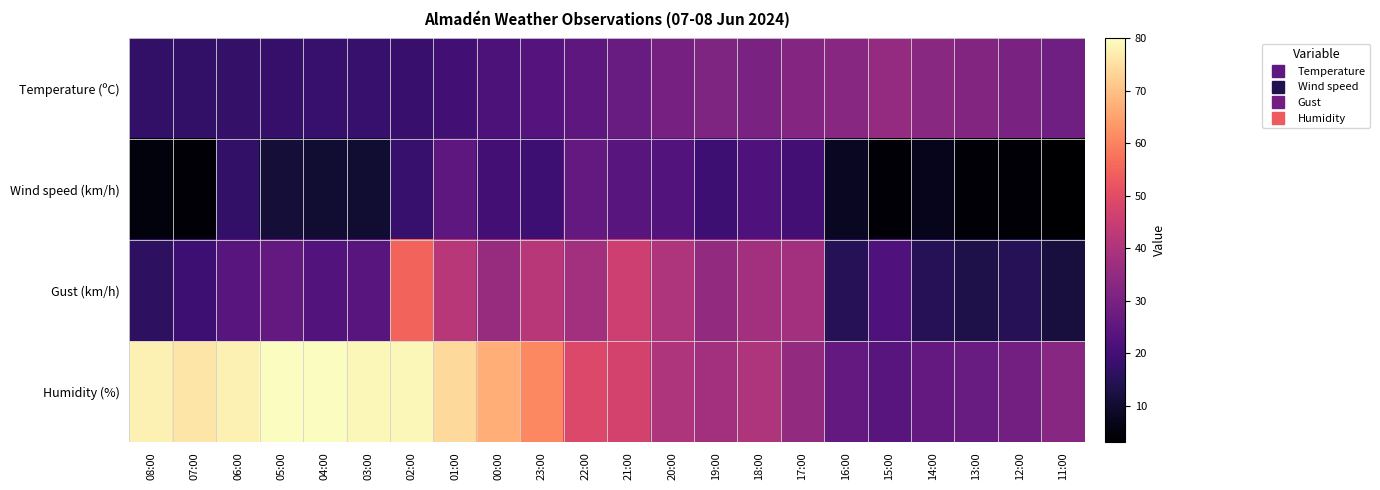

Reading left to right, extract all data points from this chart.

Temperature (ºC): 08:00=17.1	07:00=16.9	06:00=17.4	05:00=17.5	04:00=17.9	03:00=18.0	02:00=18.1	01:00=19.8	00:00=21.7	23:00=23.2	22:00=25.1	21:00=26.9	20:00=29.5	19:00=31.0	18:00=30.2	17:00=32.3	16:00=33.0	15:00=35.3	14:00=33.1	13:00=31.8	12:00=30.4	11:00=28.3
Wind speed (km/h): 08:00=5.0	07:00=4.0	06:00=17.0	05:00=11.0	04:00=10.0	03:00=10.0	02:00=18.0	01:00=25.0	00:00=20.0	23:00=19.0	22:00=26.0	21:00=24.0	20:00=23.0	19:00=19.0	18:00=22.0	17:00=20.0	16:00=8.0	15:00=4.0	14:00=7.0	13:00=4.0	12:00=4.0	11:00=3.0
Gust (km/h): 08:00=16.0	07:00=19.0	06:00=24.0	05:00=26.0	04:00=23.0	03:00=24.0	02:00=55.0	01:00=42.0	00:00=36.0	23:00=42.0	22:00=38.0	21:00=46.0	20:00=40.0	19:00=35.0	18:00=38.0	17:00=38.0	16:00=15.0	15:00=22.0	14:00=15.0	13:00=13.0	12:00=15.0	11:00=12.0
Humidity (%): 08:00=78.0	07:00=76.0	06:00=78.0	05:00=80.0	04:00=80.0	03:00=79.0	02:00=79.0	01:00=74.0	00:00=67.0	23:00=61.0	22:00=49.0	21:00=47.0	20:00=40.0	19:00=38.0	18:00=40.0	17:00=35.0	16:00=26.0	15:00=24.0	14:00=26.0	13:00=27.0	12:00=29.0	11:00=33.0